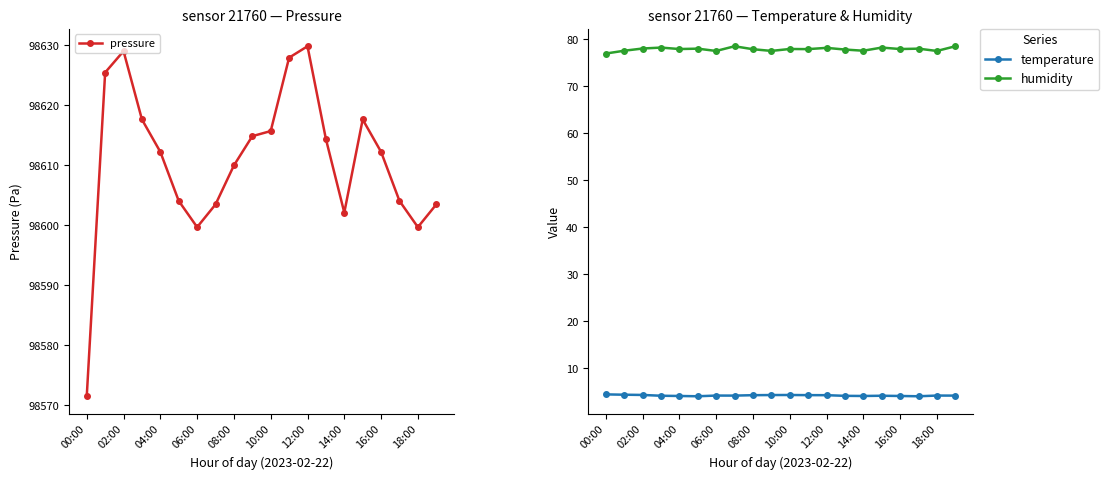

Is this an area chart (filled region under the line)?

No